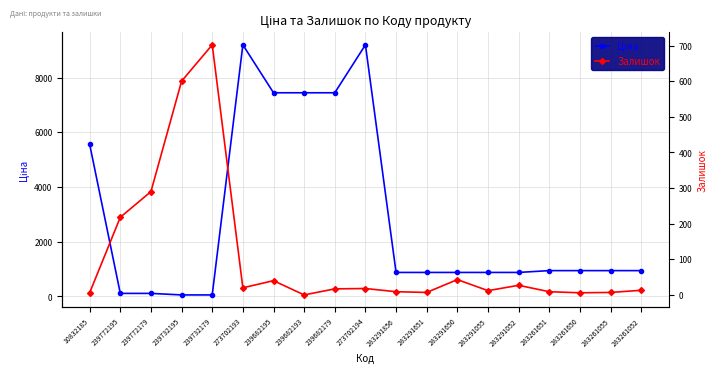

Which series has the largest total across all categories?

Ціна